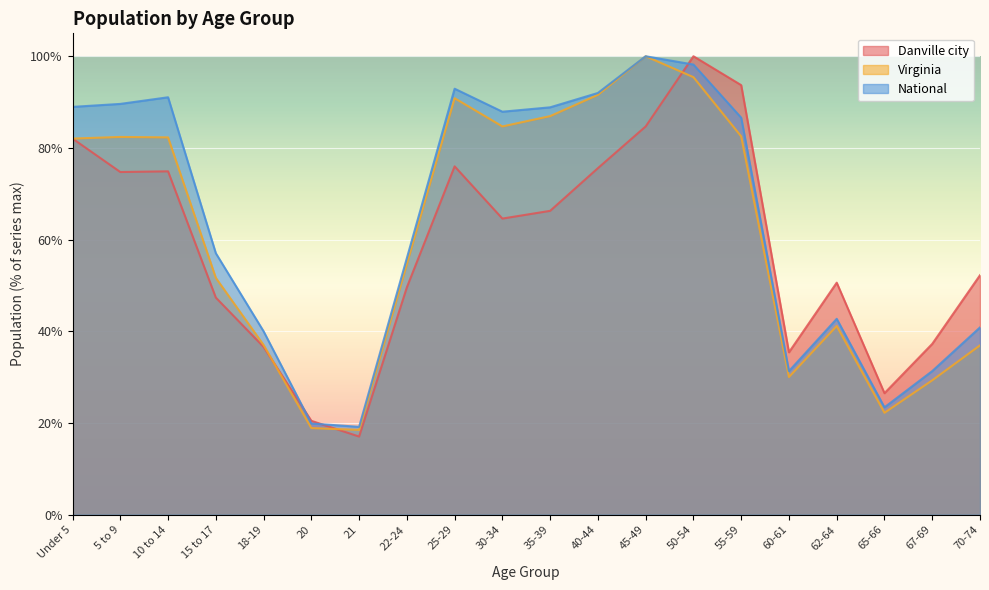

Between 30-34 and 67-69, which is larger?

30-34